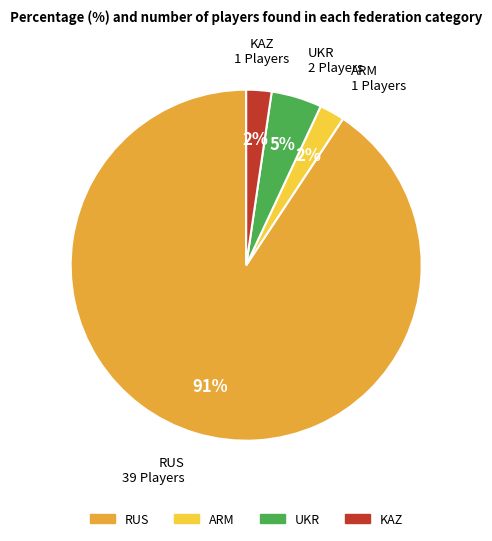

Which category has the biggest portion of the pie?

RUS